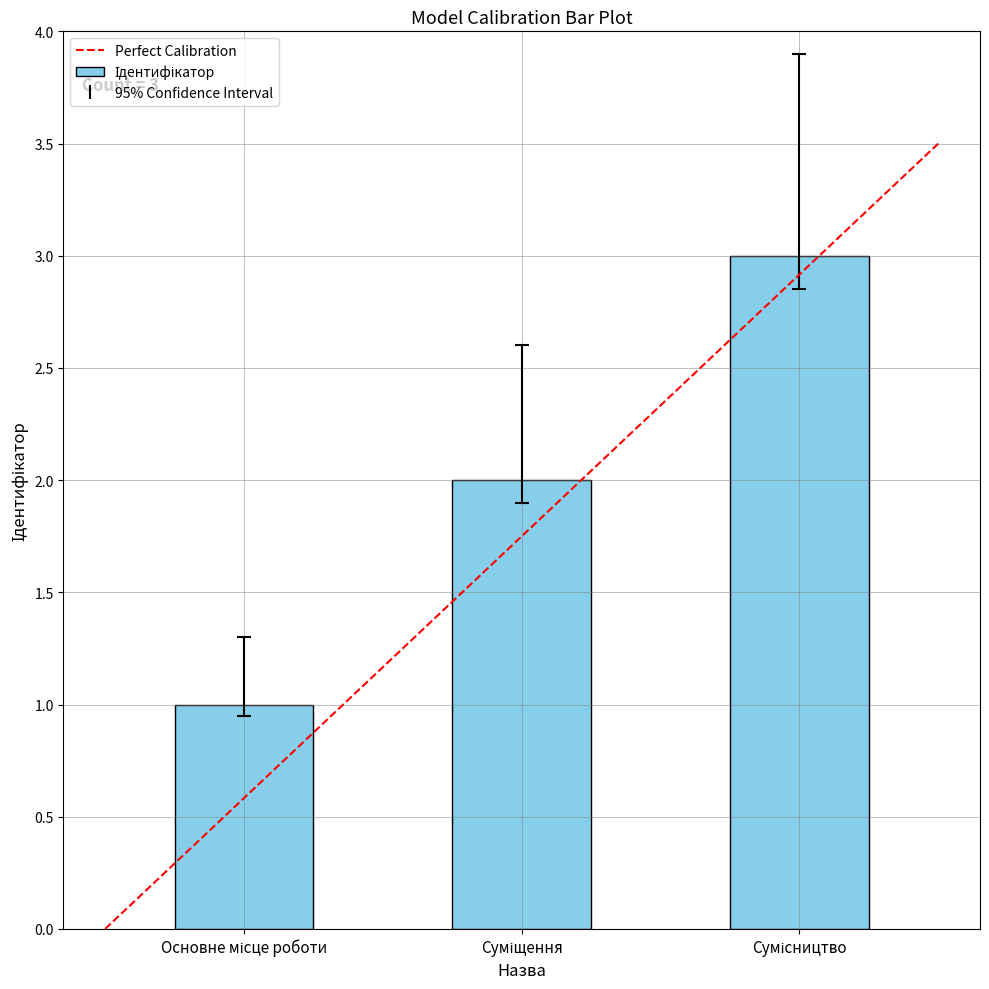

What is the sum of all values?

6